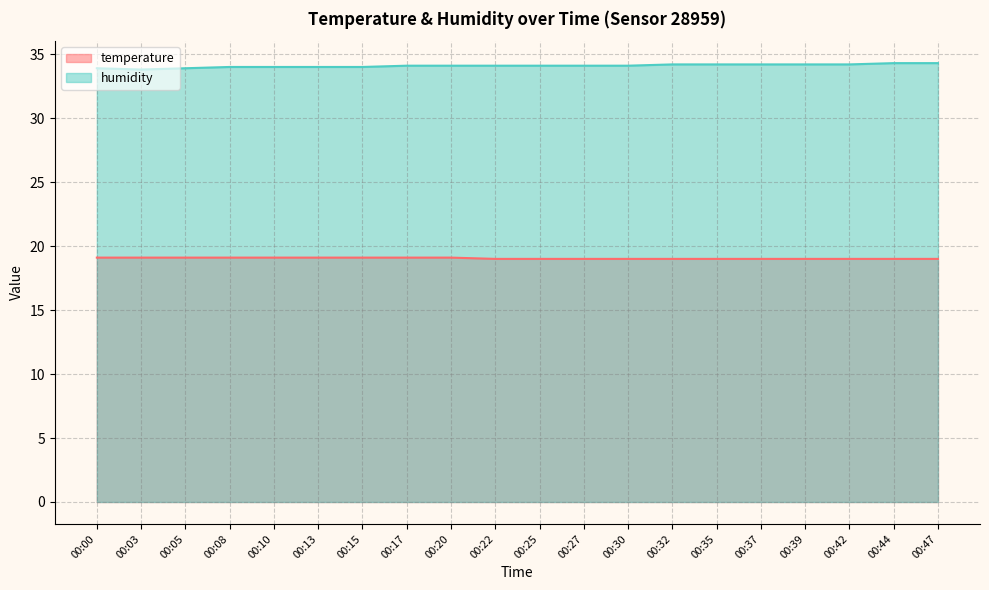

How many values in the humidity series are below 34?

3